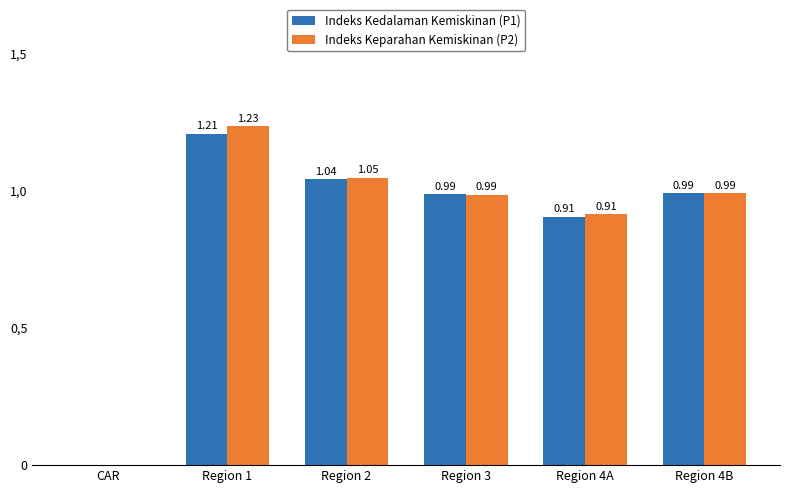

What are all the series names shown in the legend?

Indeks Kedalaman Kemiskinan (P1), Indeks Keparahan Kemiskinan (P2)